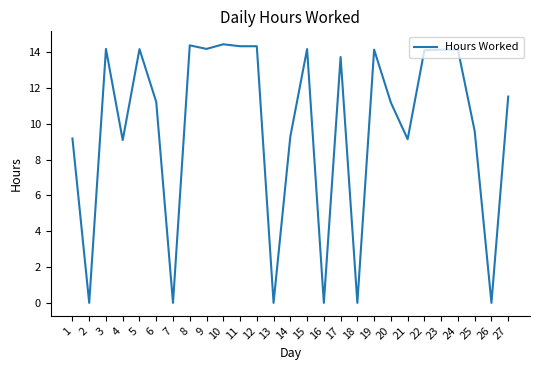

Between 13 and 15, which is larger?

15